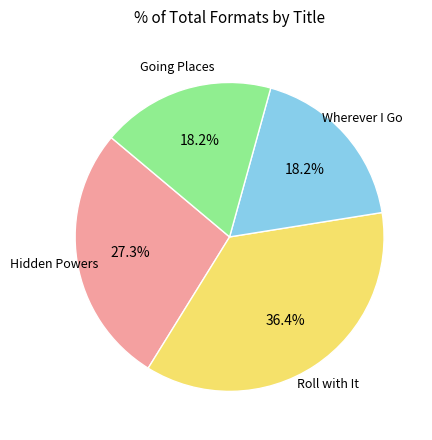

How many slices are in this pie chart?

4